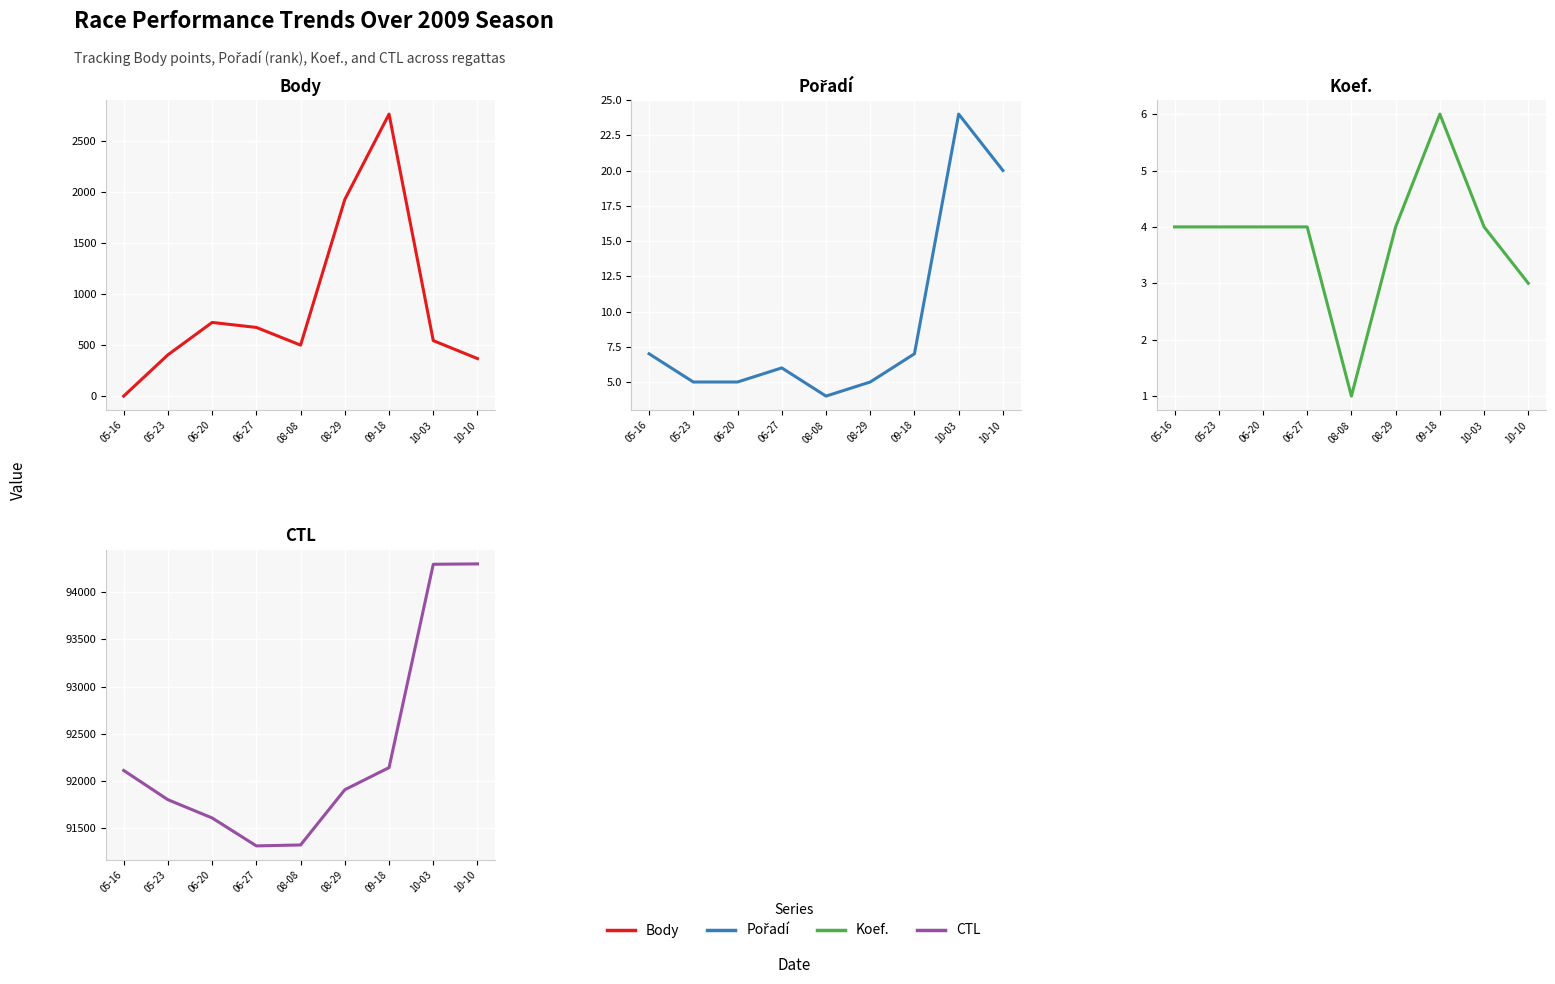

At 05-16, list the series in order from largest to smallest.

CTL, Pořadí, Koef., Body